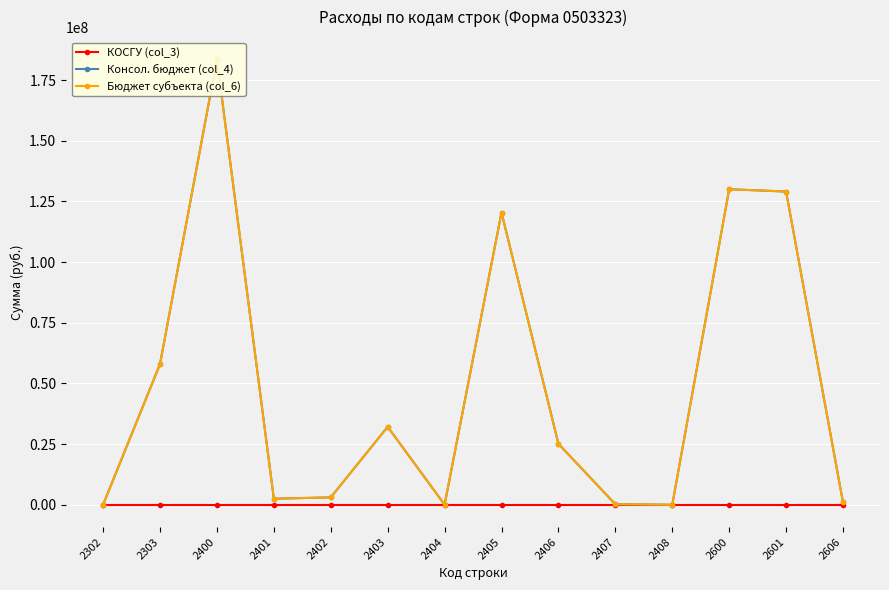

Which series has the widest spread of values?

Консол. бюджет (col_4)